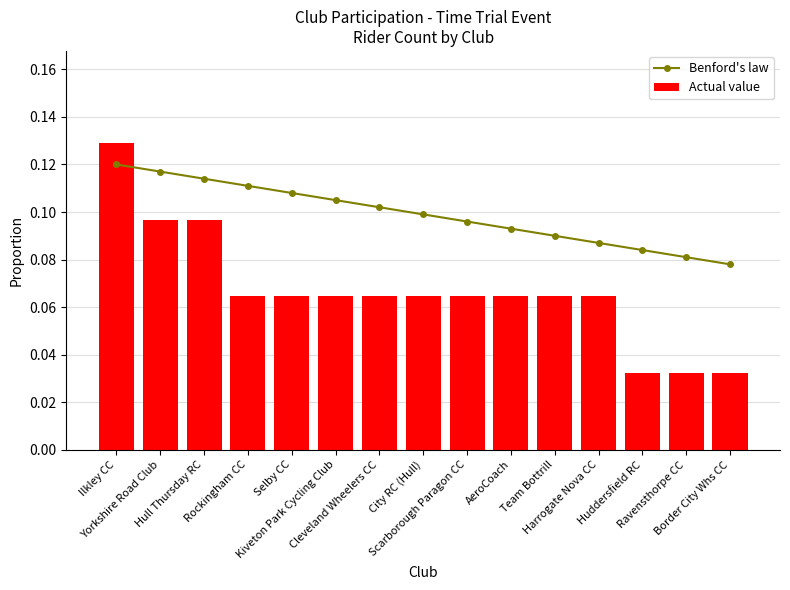

What is the maximum value for Actual value?

0.1